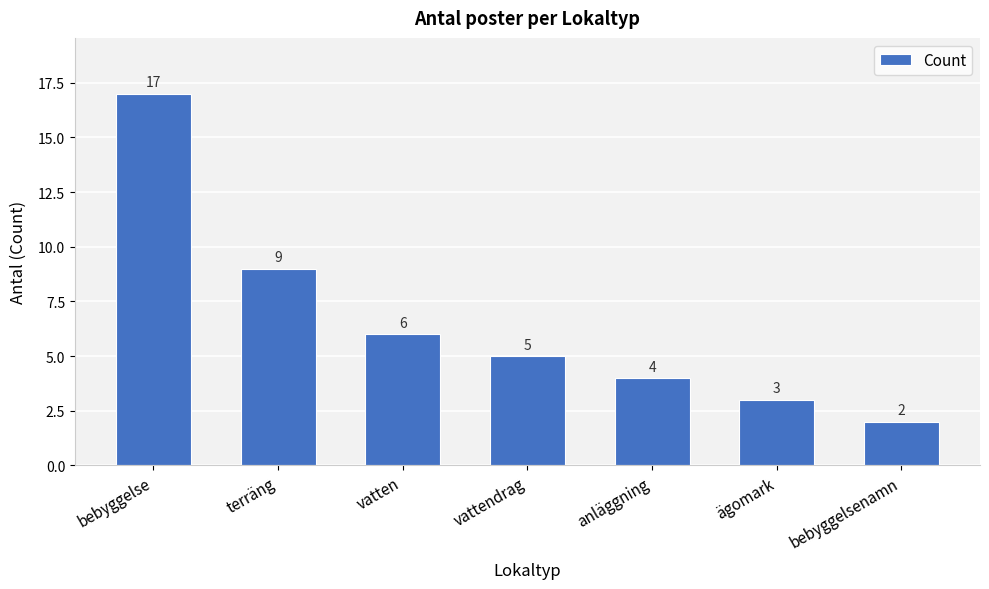

What is the label of the 3rd bar from the right?

anläggning